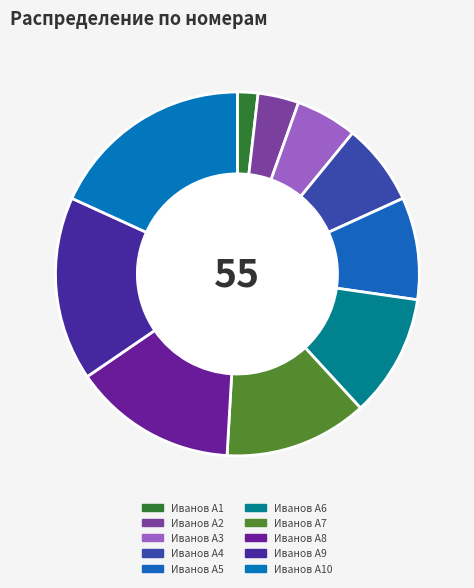

Is it true that Иванов А2 is 4% of the pie?

True